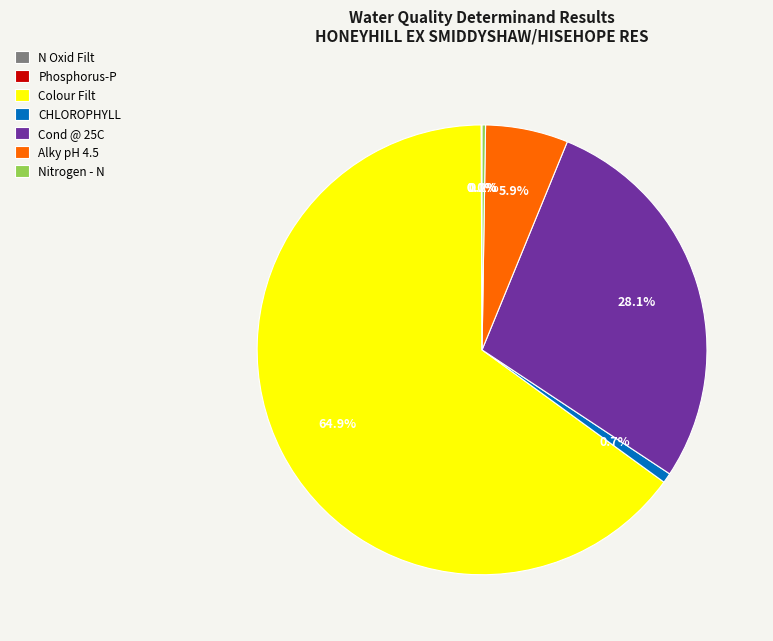

Combined, do Colour Filt and Cond @ 25C account for over 50%?

Yes